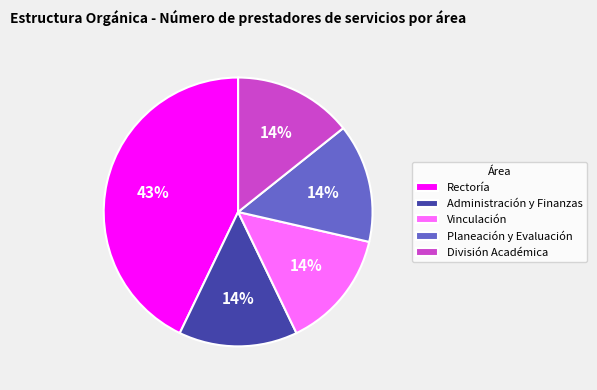

Combined, do División Académica and Vinculación account for over 50%?

No